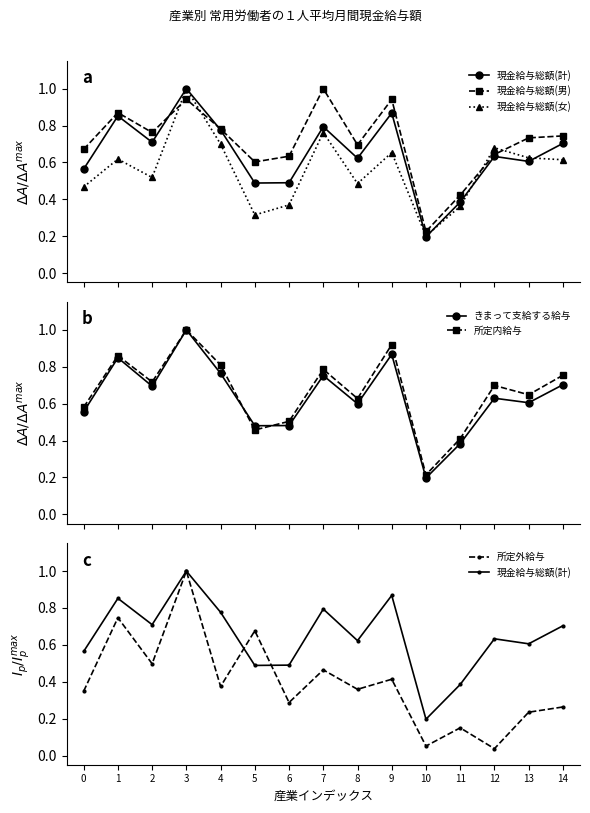

True or false: 現金給与総額(男) and 現金給与総額(計) intersect in this chart.

True